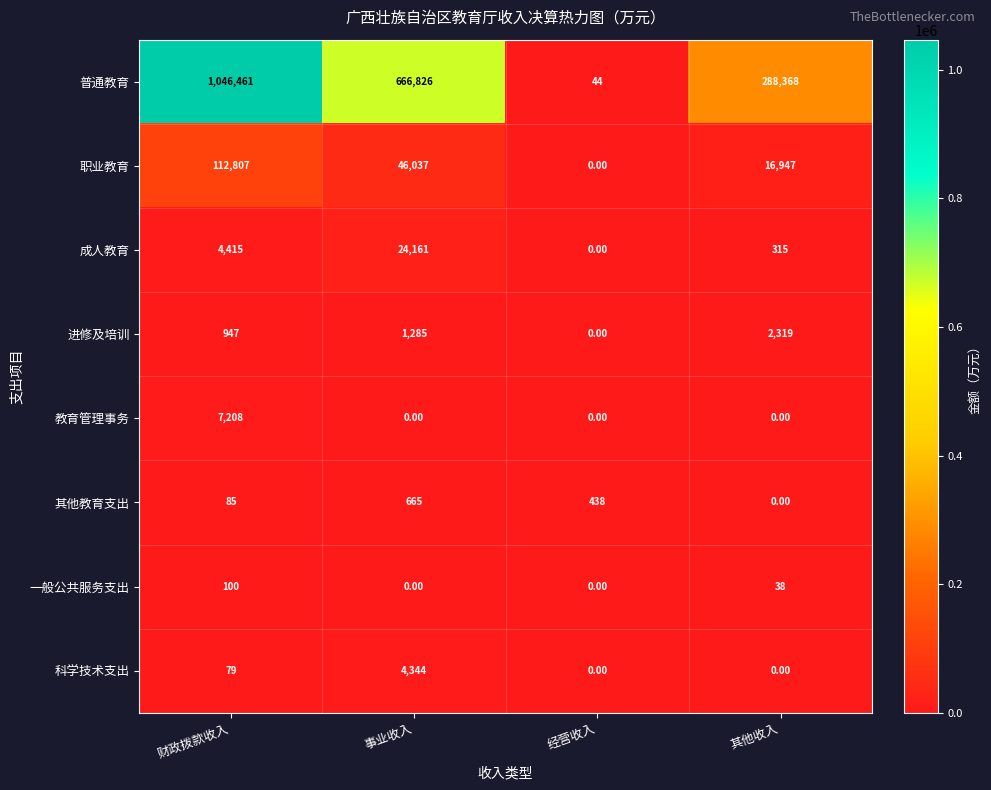

How many positive values does the 进修及培训 series have?

3